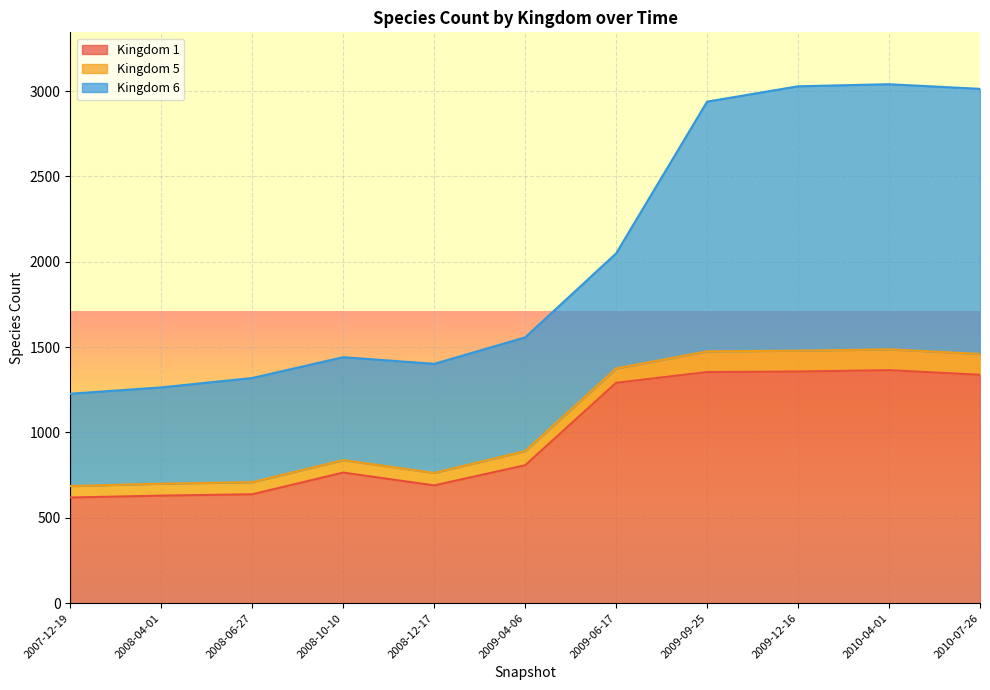

What value does the 1 series have at 2007-12-19, to the nearest 10?

620